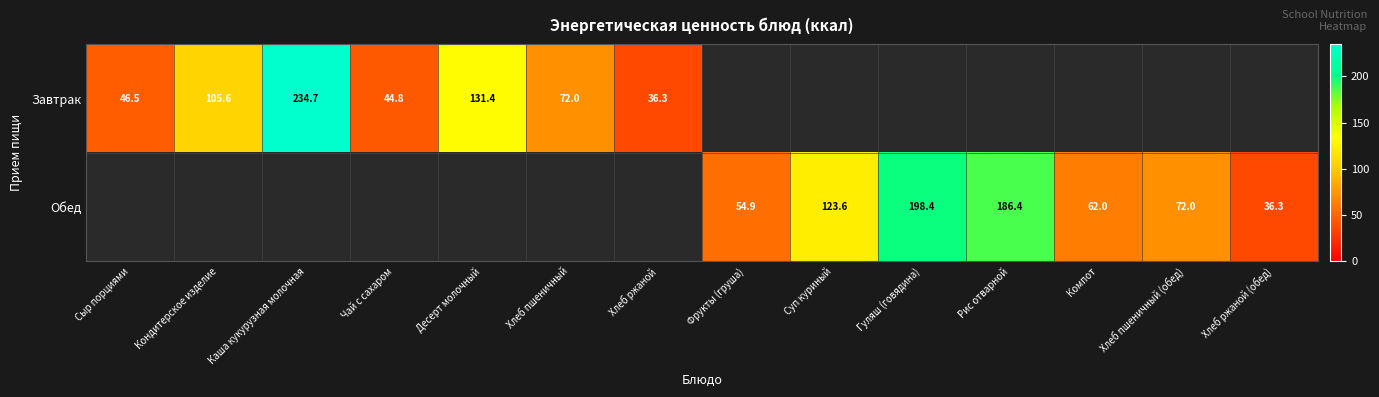

Which has a higher value, Десерт молочный or Хлеб пшеничный?

Десерт молочный